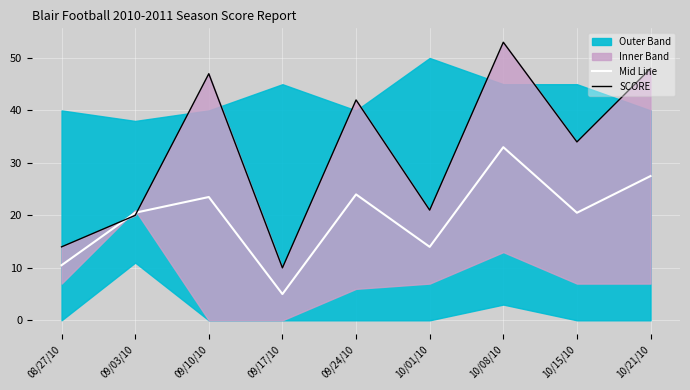

What is the lowest value of the Mid Line series?

5.0